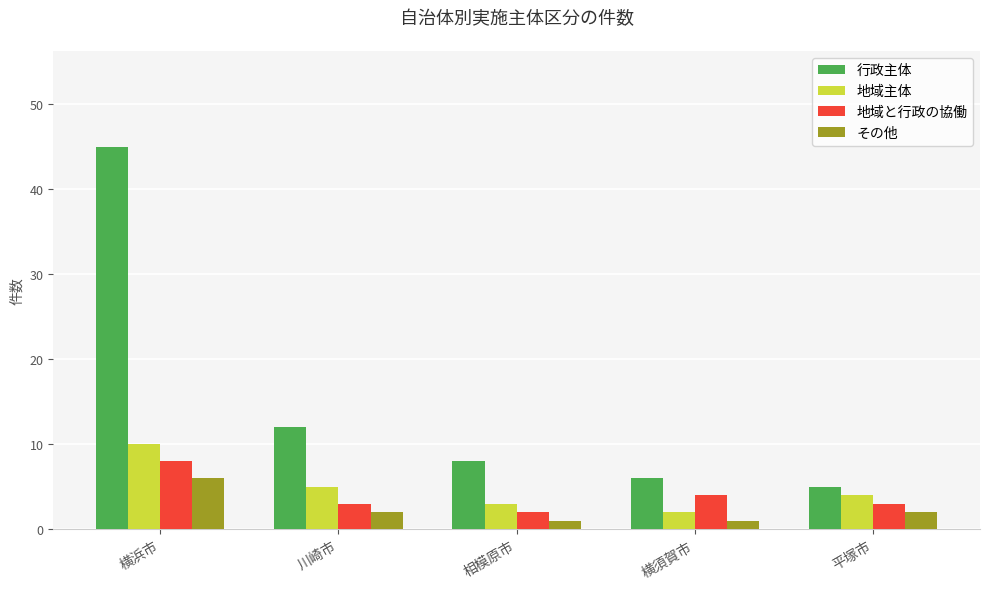

What are all the series names shown in the legend?

行政主体, 地域主体, 地域と行政の協働, その他